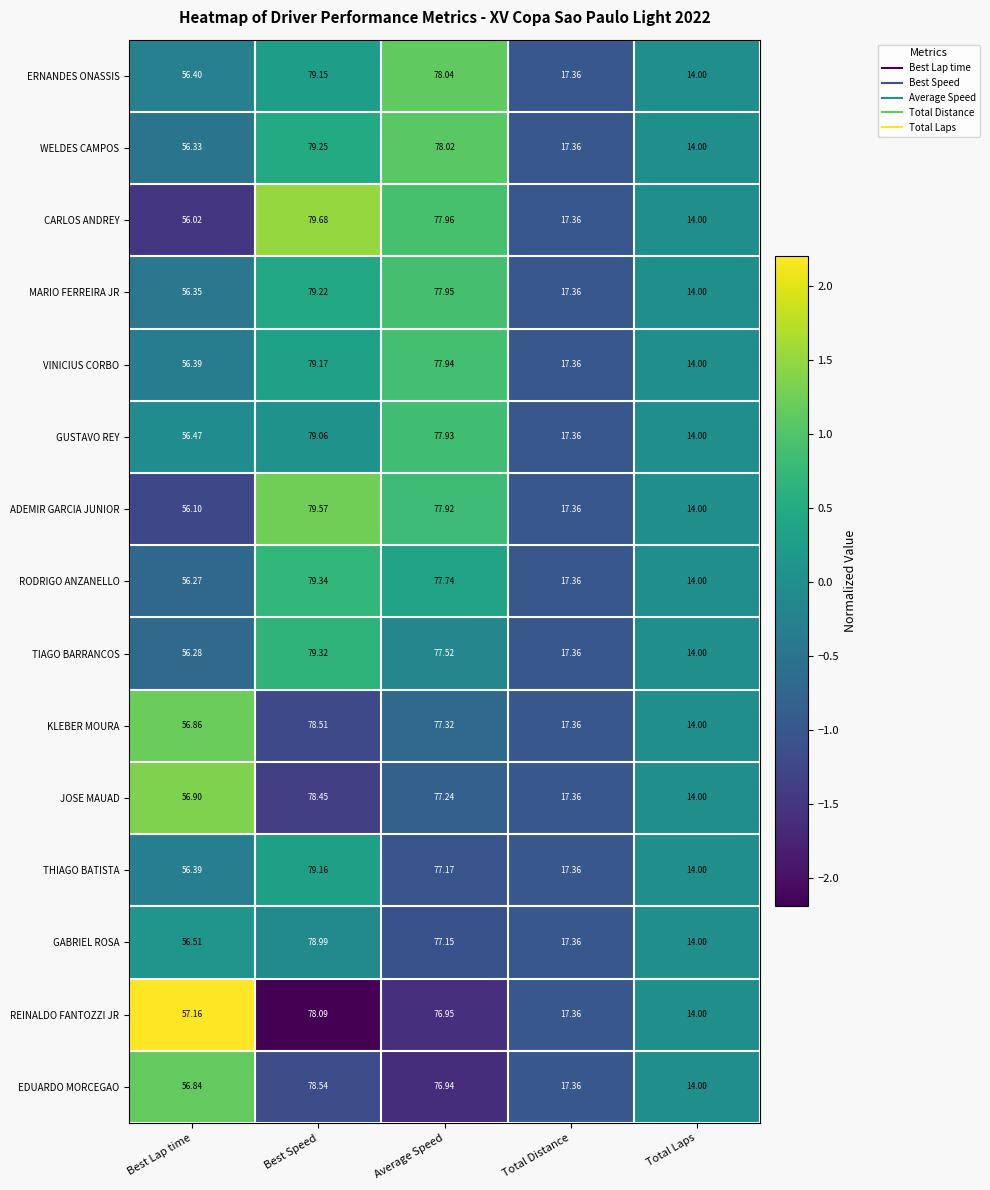

Which series has the widest spread of values?

CARLOS ANDREY